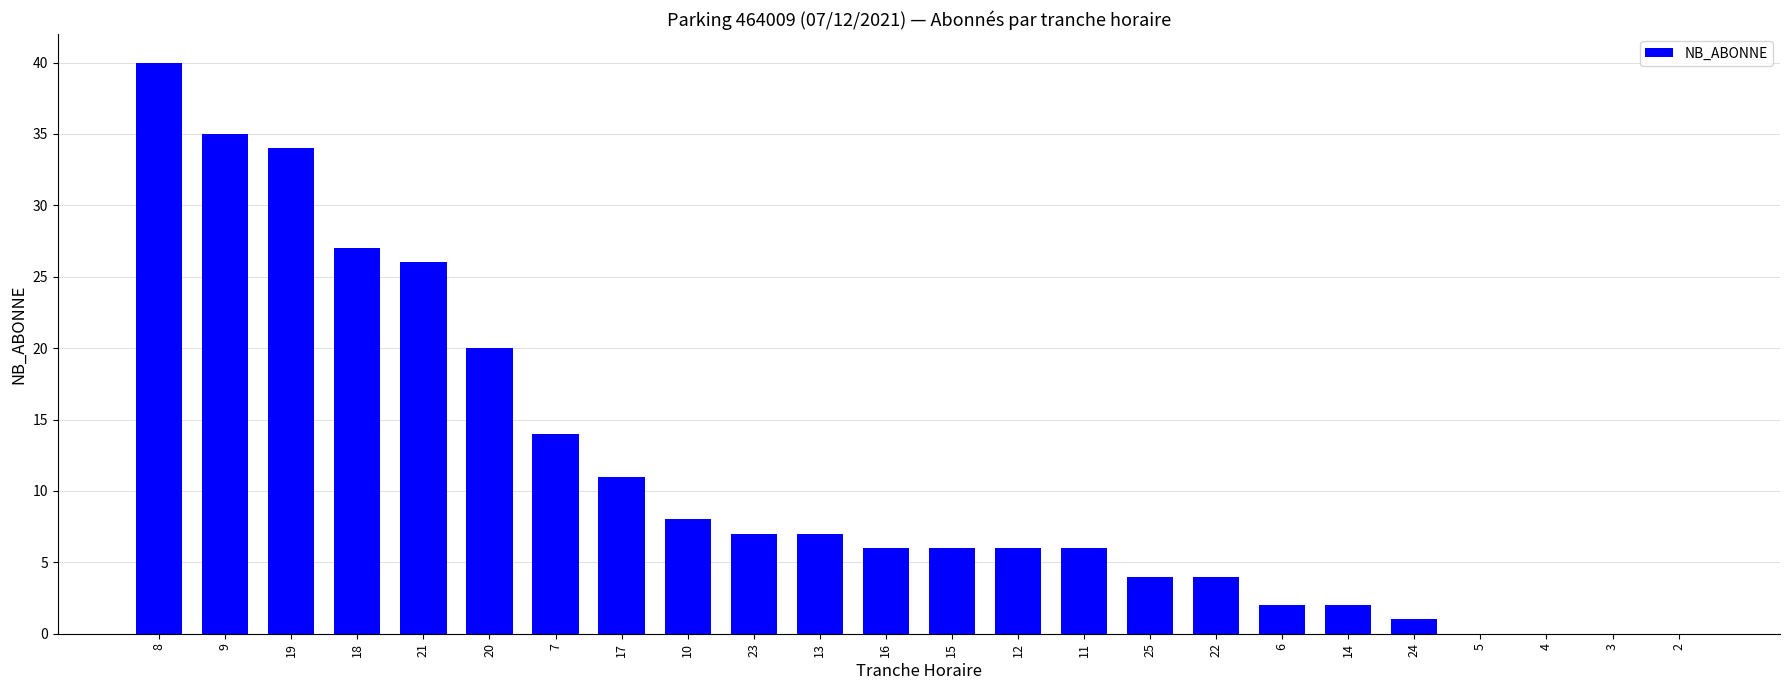

What is the change in value from 15 to 3?

-6